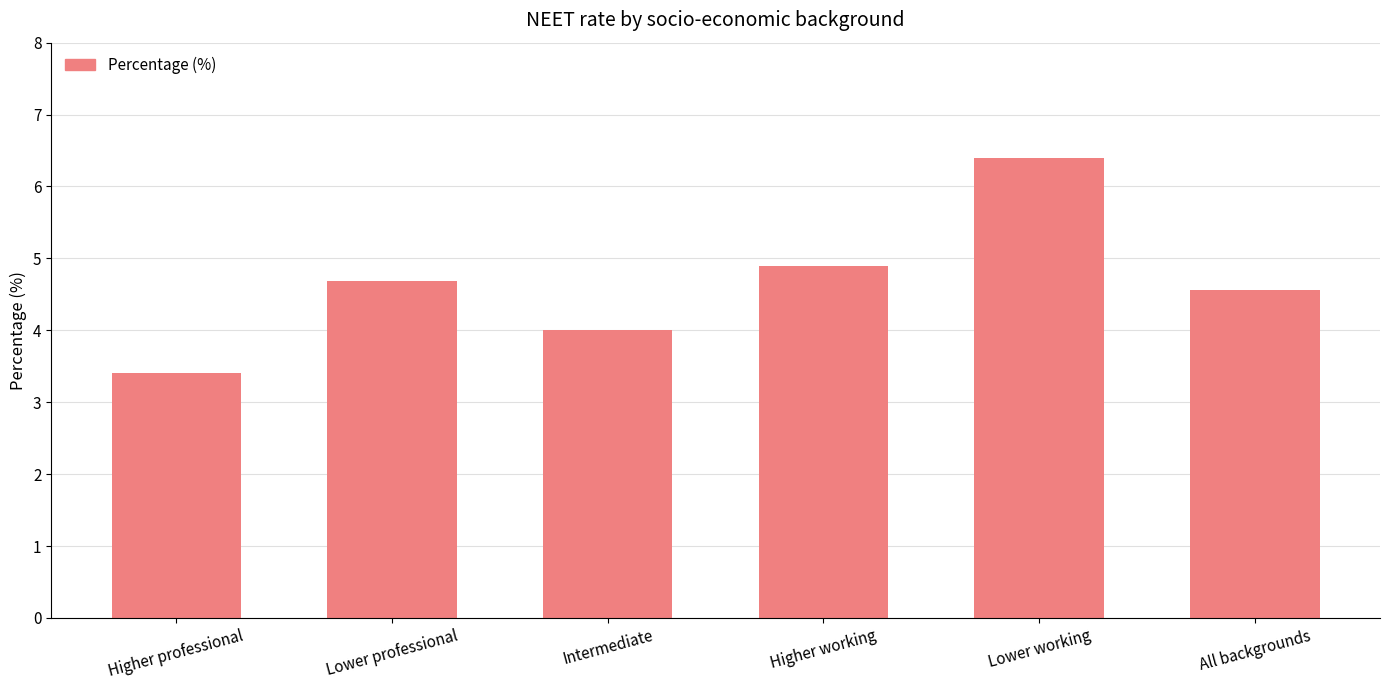

Count the number of categories in the chart.

6